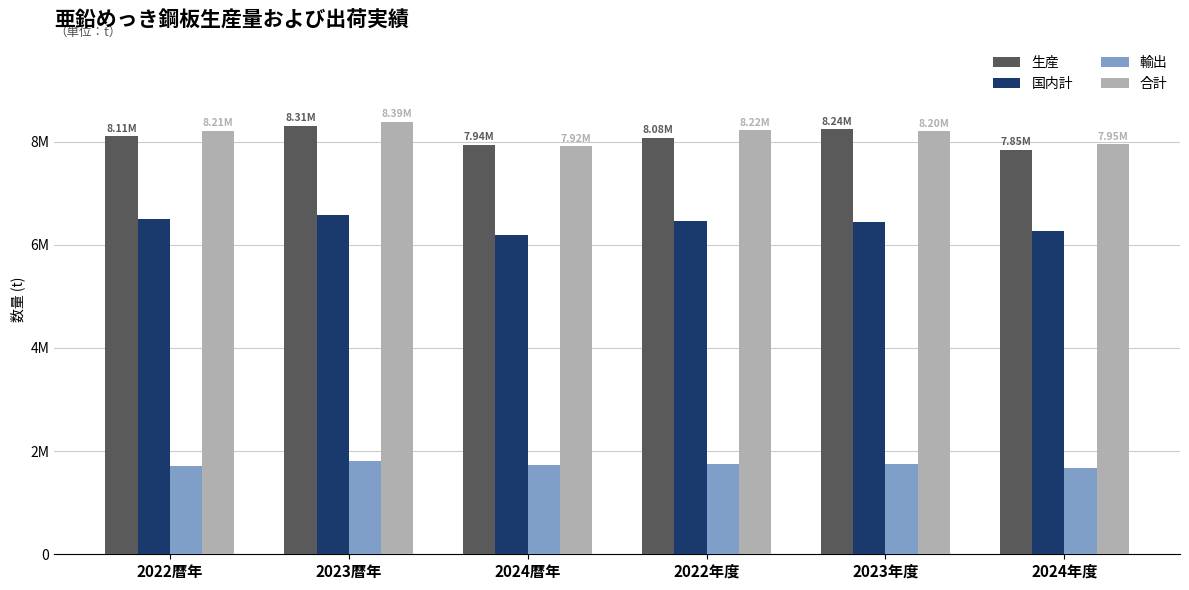

Which series has the largest total across all categories?

合計